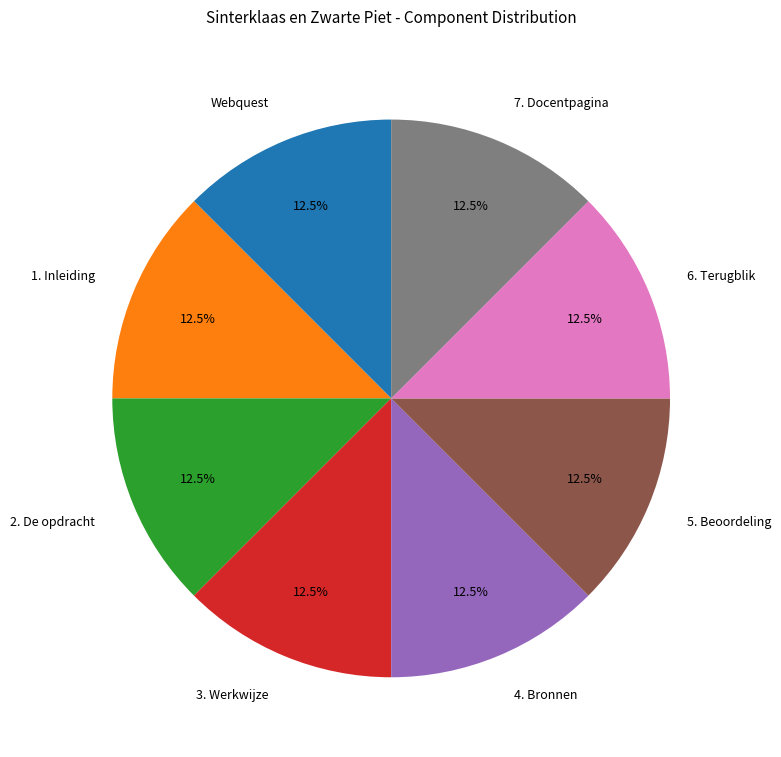

What is the ratio of the value at 6. Terugblik to the value at Webquest?

1.0